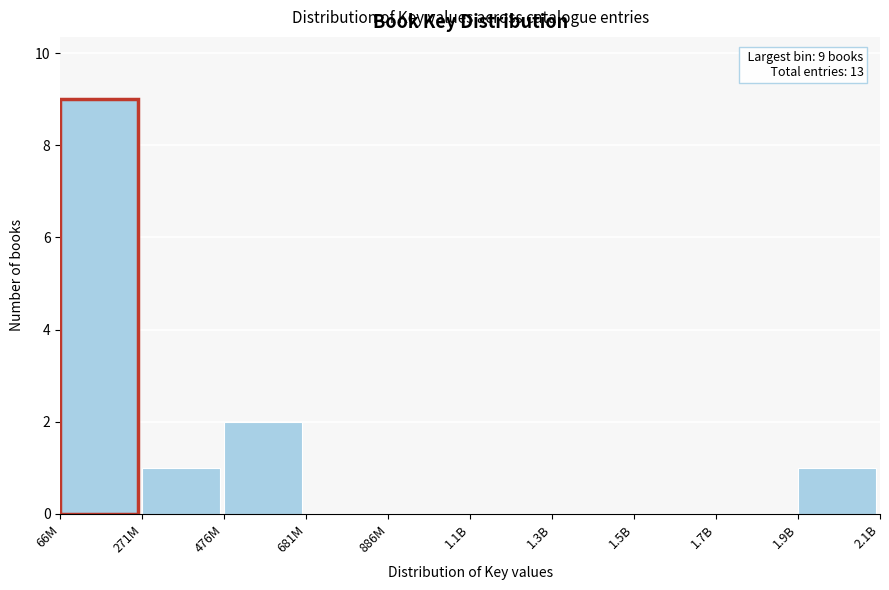

Reading left to right, extract all data points from this chart.

66M=9	271M=1	476M=2	681M=0	886M=0	1.1B=0	1.3B=0	1.5B=0	1.7B=0	1.9B=1